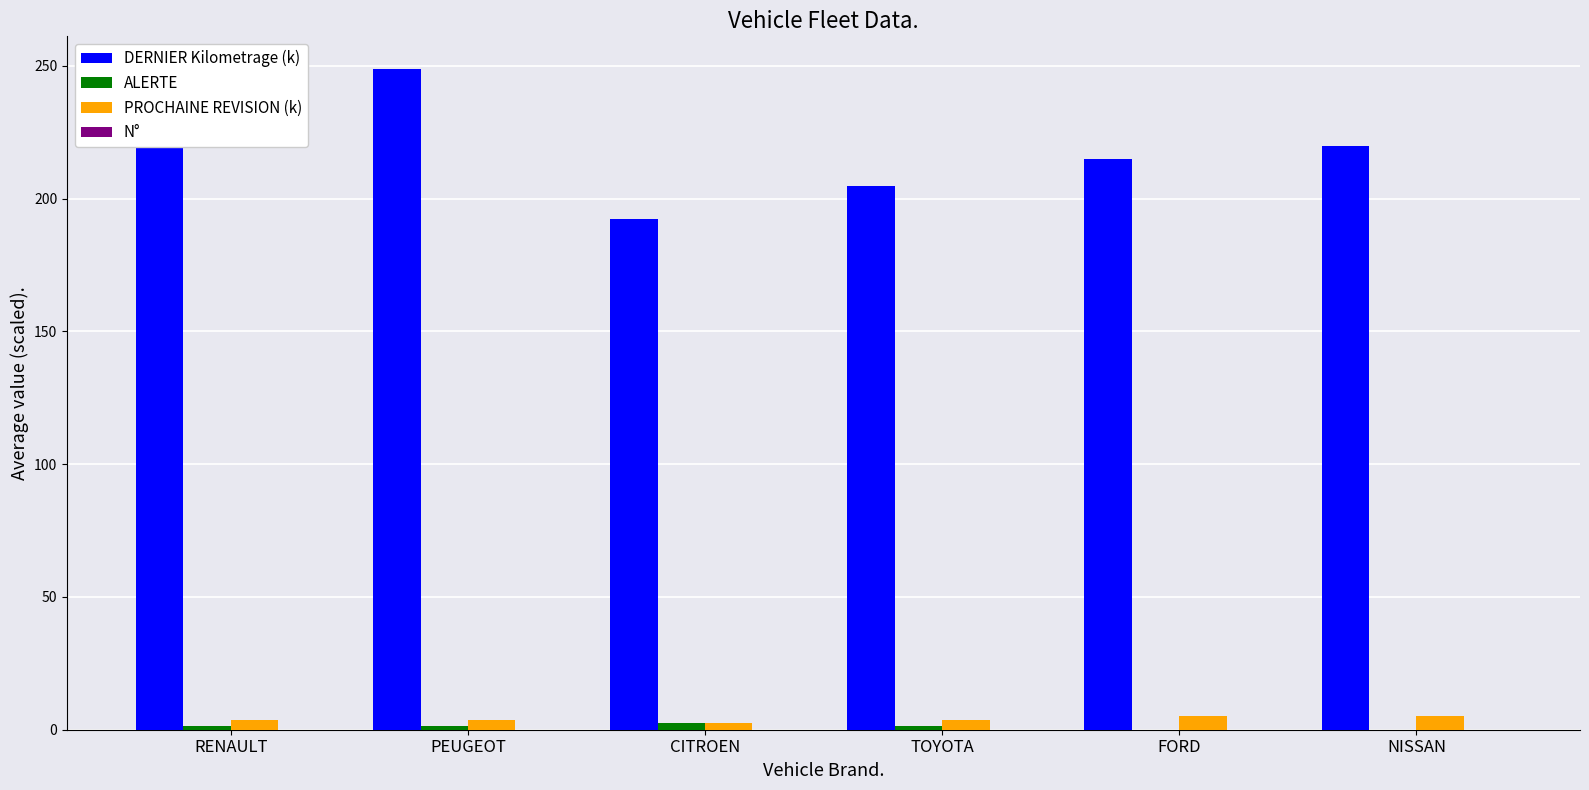

At which category does the chart reach its peak across all series?

PEUGEOT